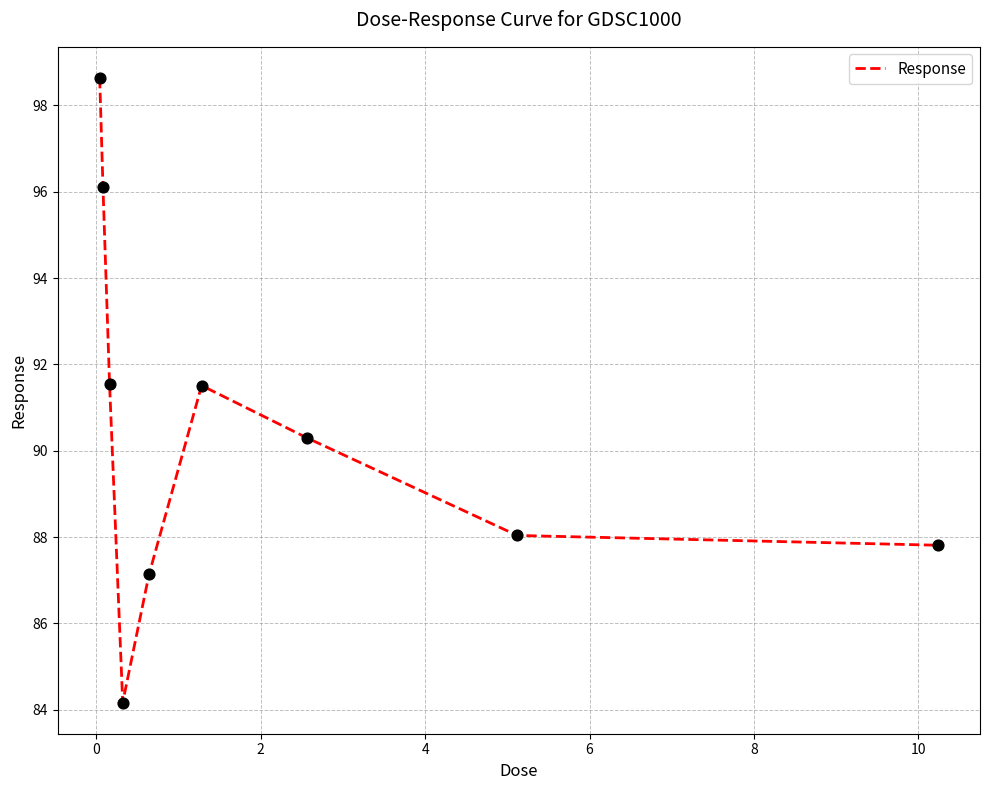

What is the difference between the maximum and minimum values?

14.5